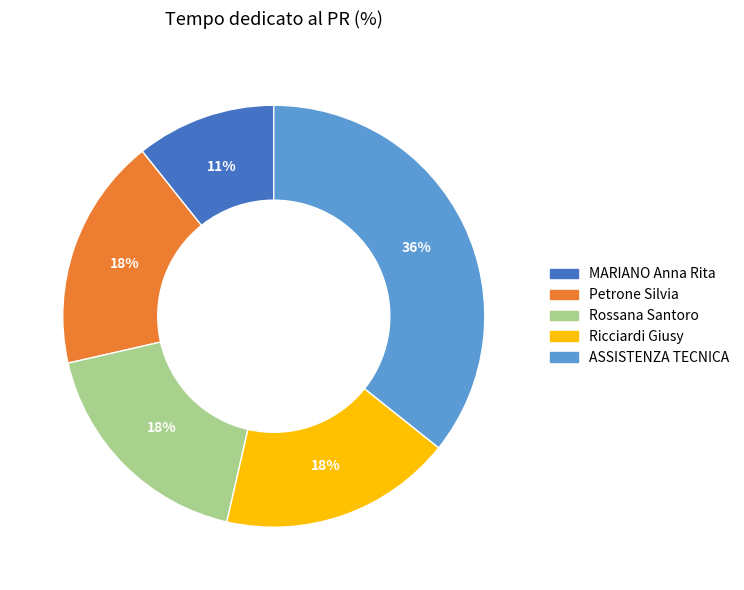

How many segments does this pie chart have?

5